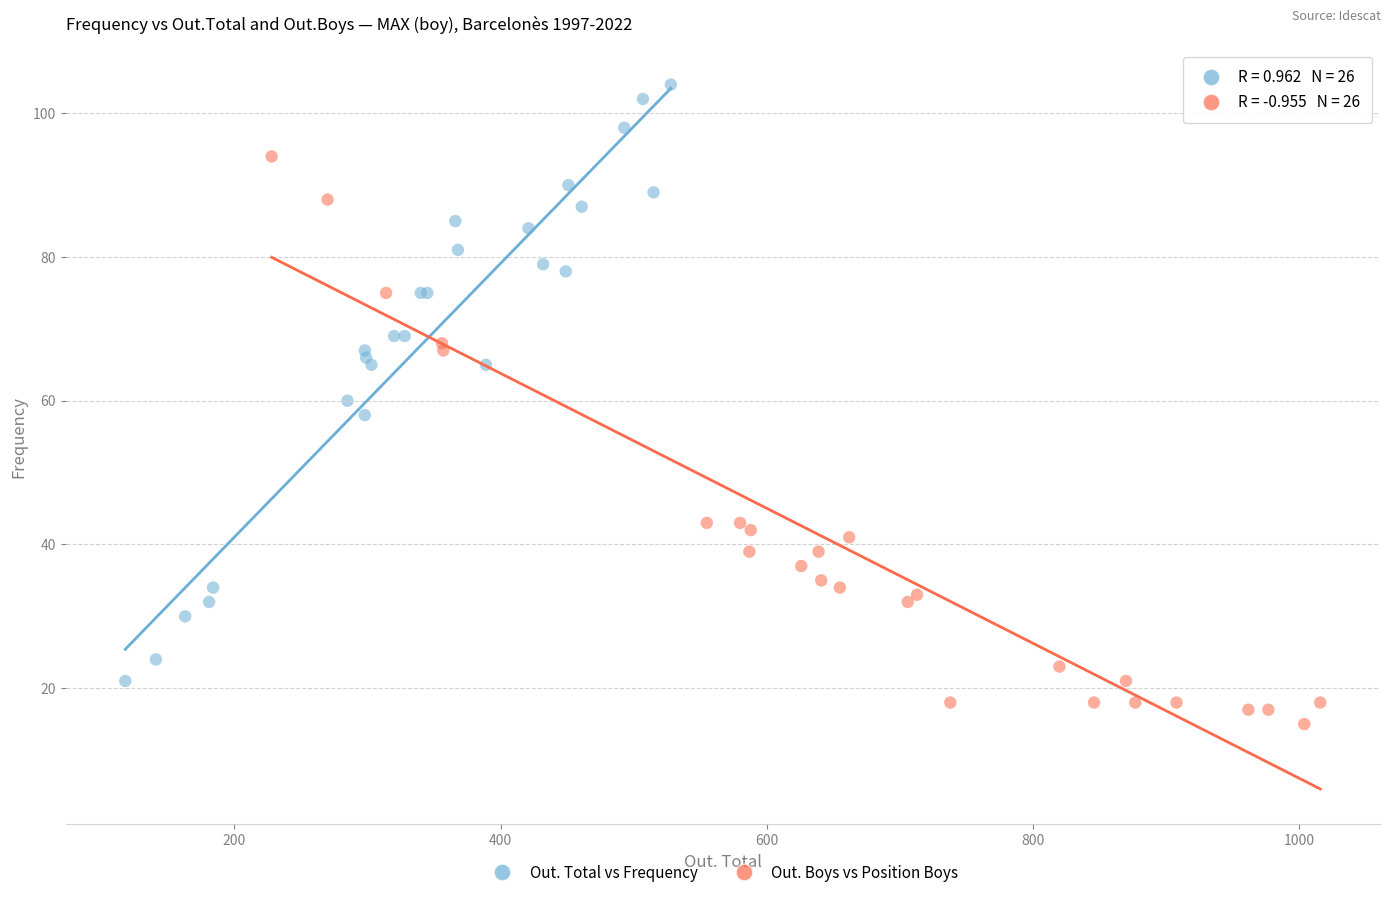

What are all the series names shown in the legend?

Out. Total vs Frequency, Out. Boys vs Position Boys